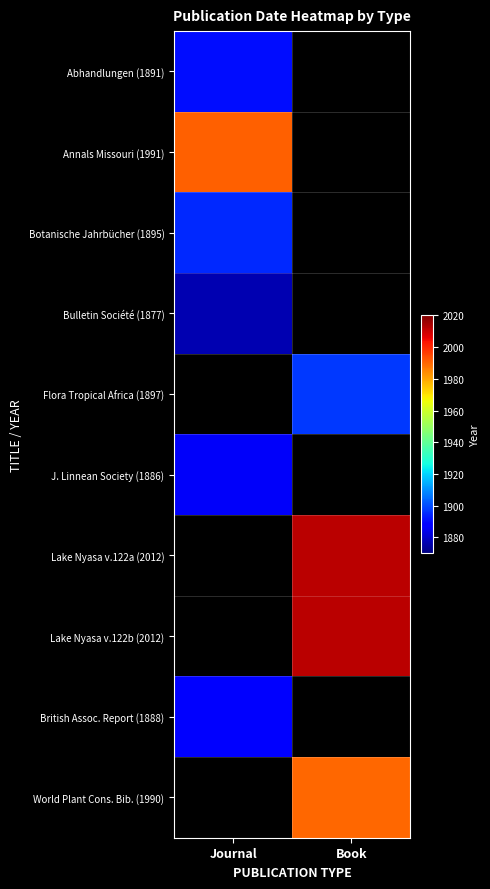

What is the minimum value for Annals Missouri (1991)?

1991.0